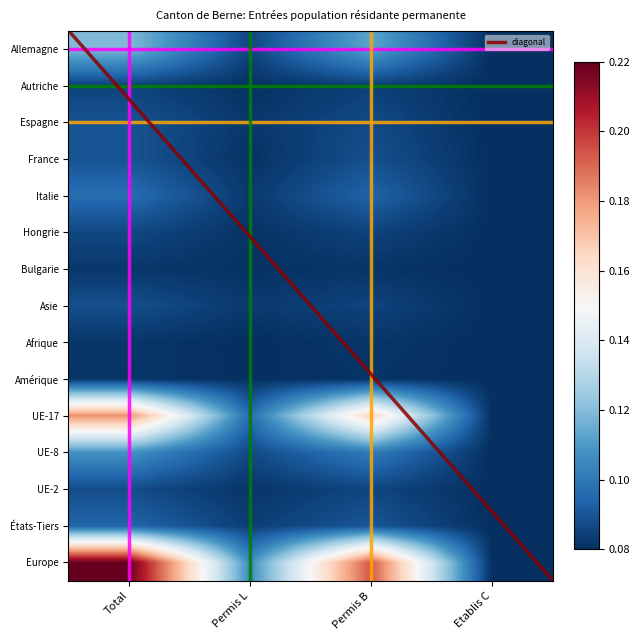

At how many categories does at least one series exceed 0?

4